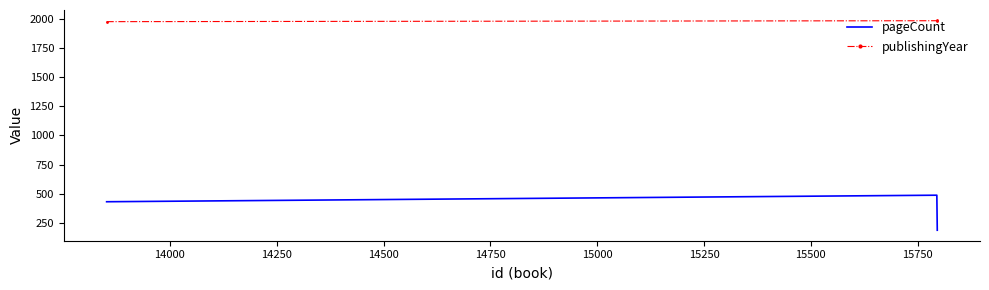

List the series in order of their overall mean, highest first.

publishingYear, pageCount